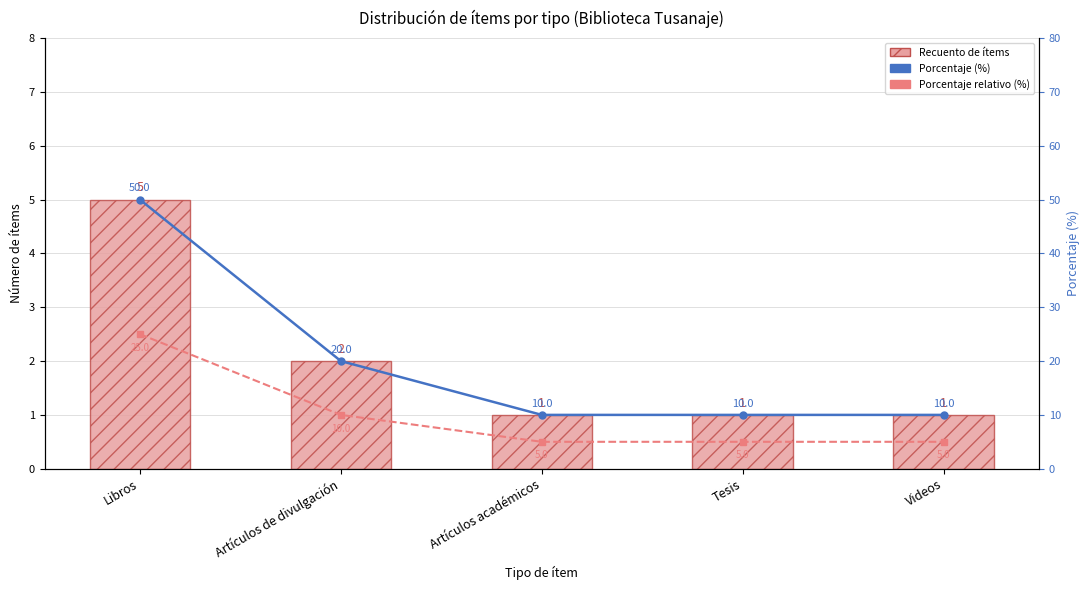

What is the label of the 1st bar from the left?

Libros